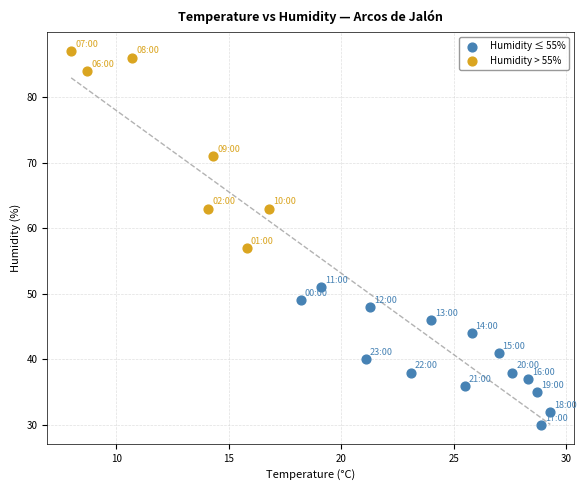

Which series reaches the maximum Y coordinate?

Humidity > 55%